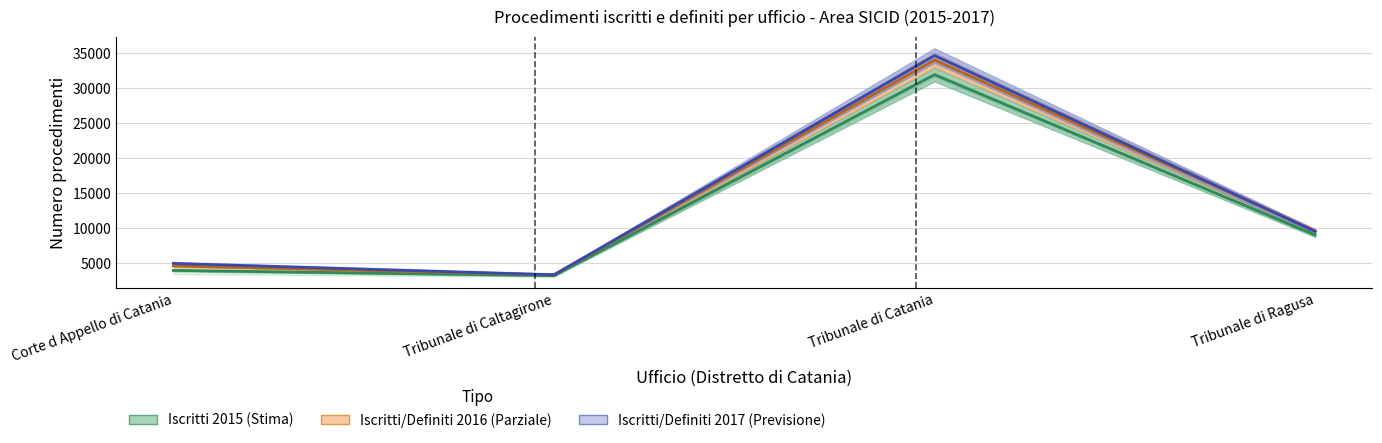

What is the maximum value for Iscritti 2016?

34023.5